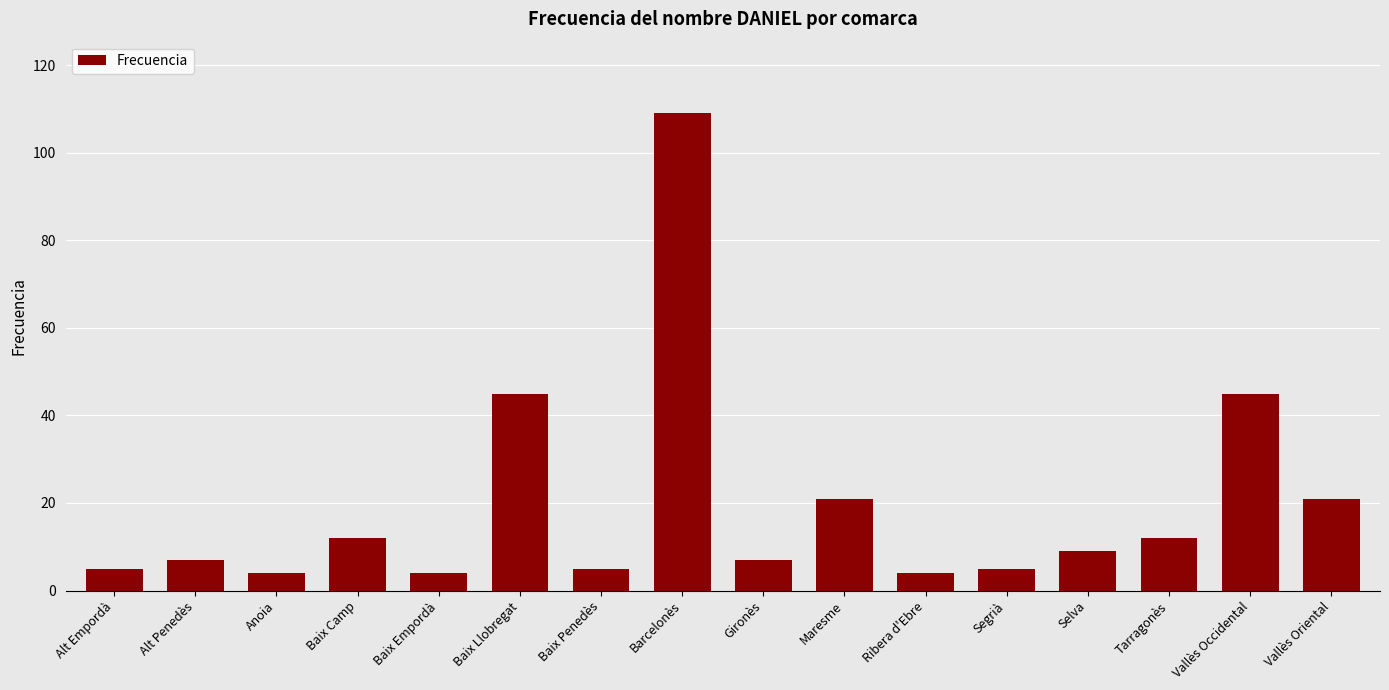

Does the chart contain any negative values?

No